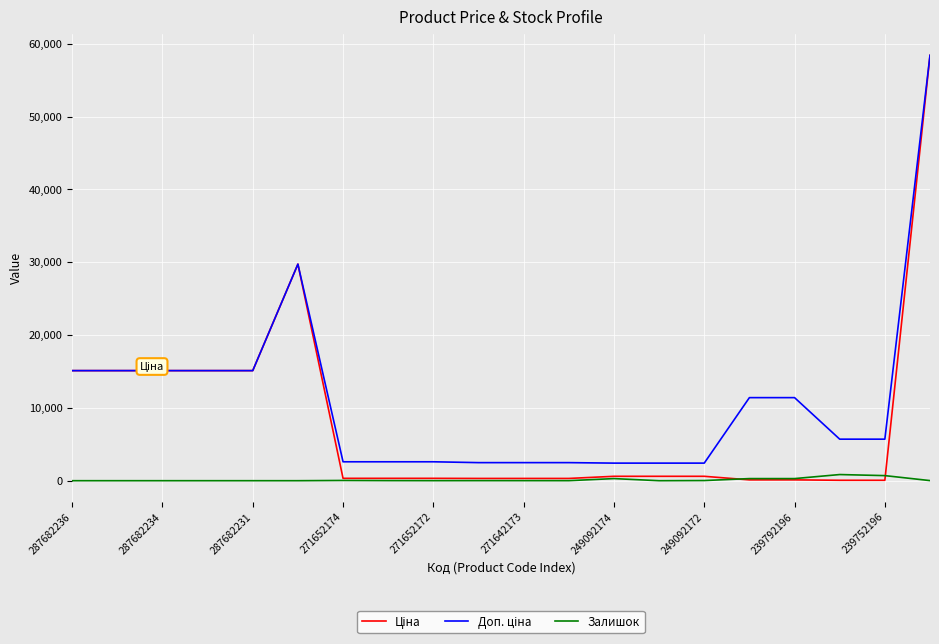

What is the greatest value displayed?

58426.5